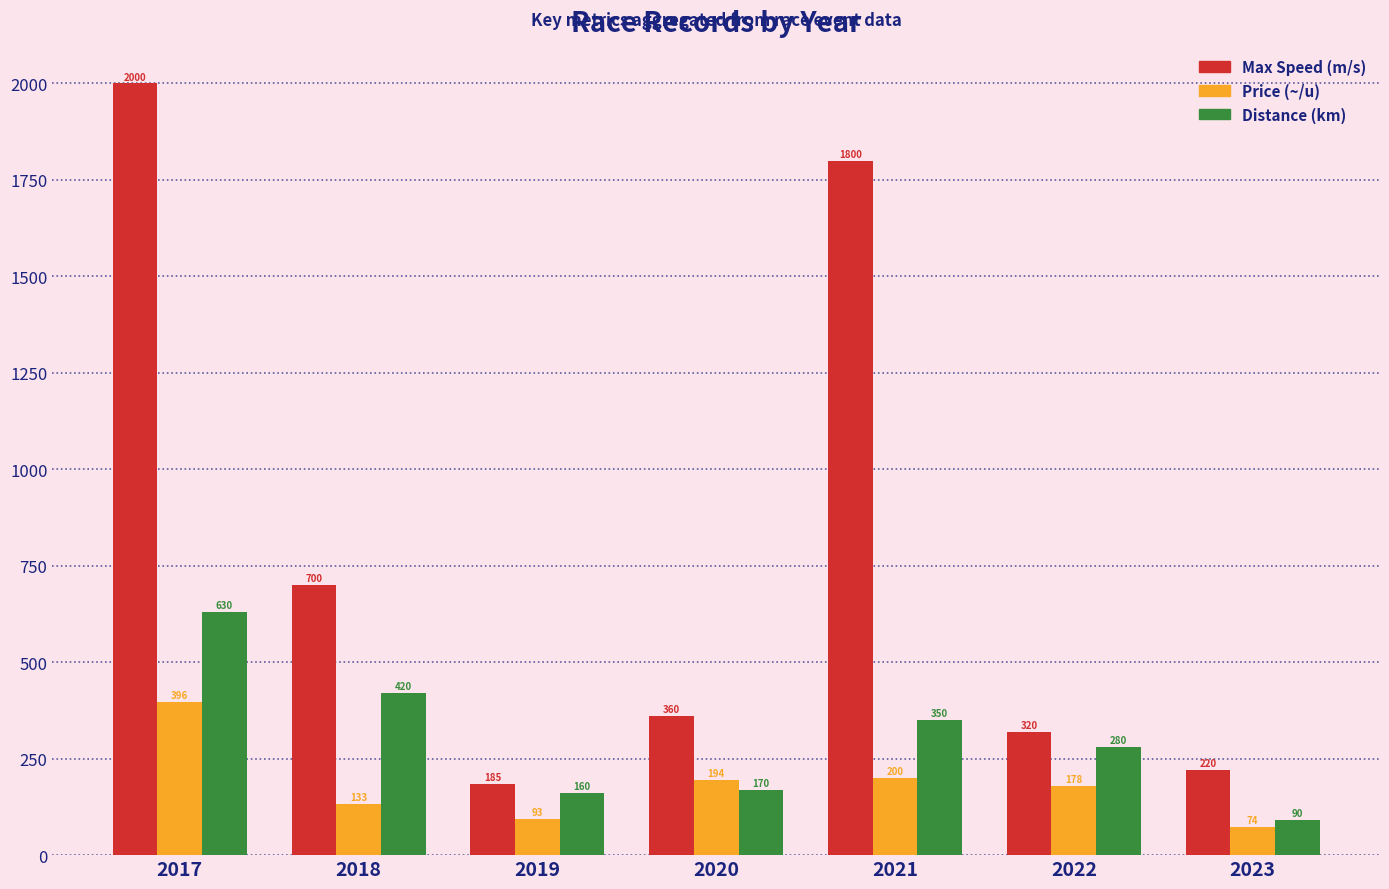

At which category is the sum across all series the highest?

2017